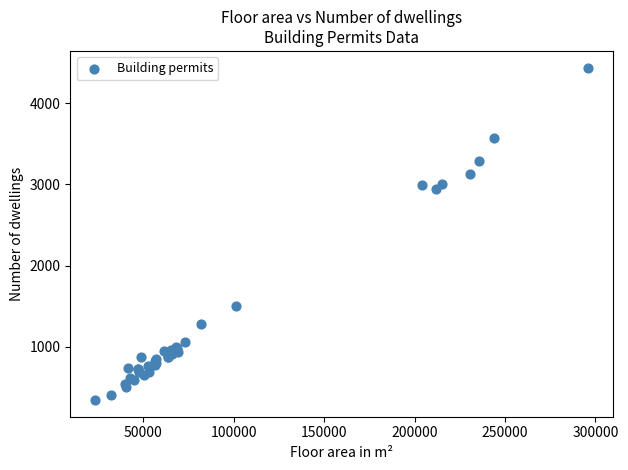

What Y value in the scatter plot is closest to 2391?

2945